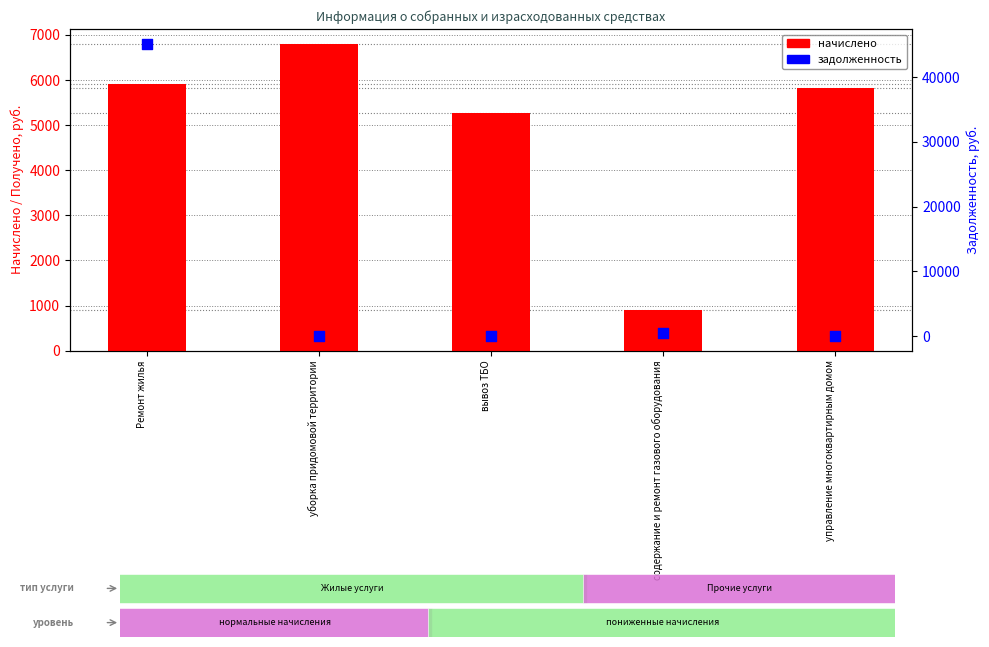

Is the value of задолженность at вывоз ТБО greater than the value of начислено at уборка придомовой территории?

No